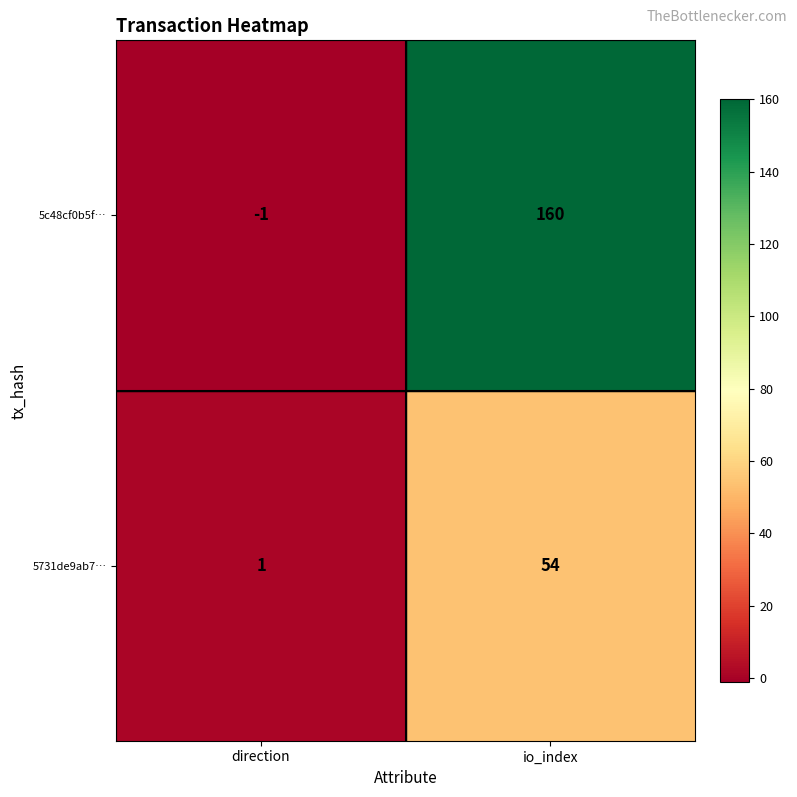

List the labels in order of 5731de9ab7… value, largest first.

io_index, direction